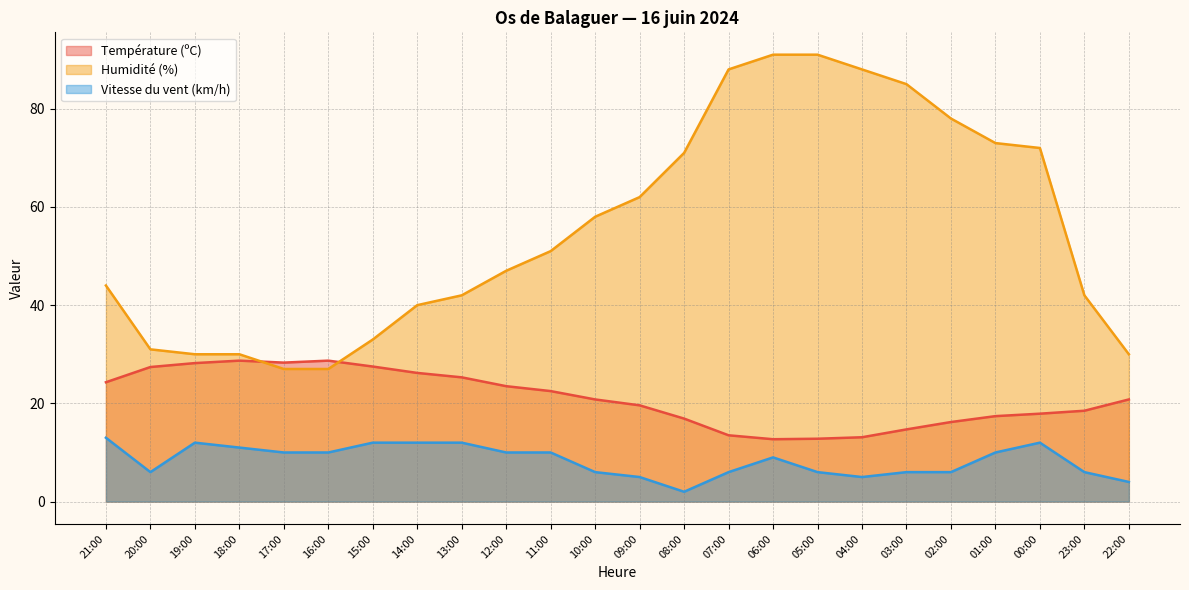

Which series ends up on top after the final intersection of Humidité (%) and Température (ºC)?

Humidité (%)